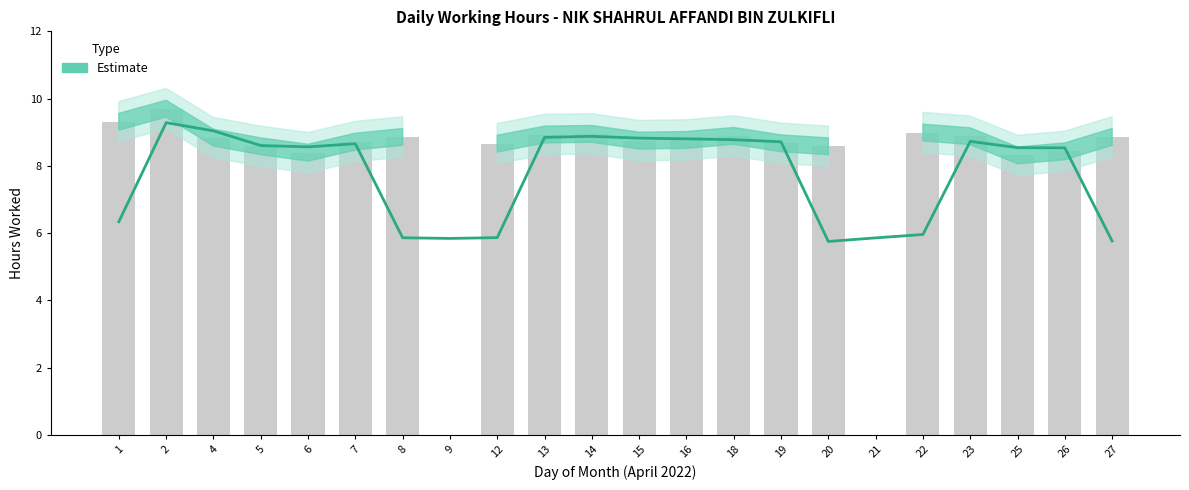

How many values are between 5 and 8?

8